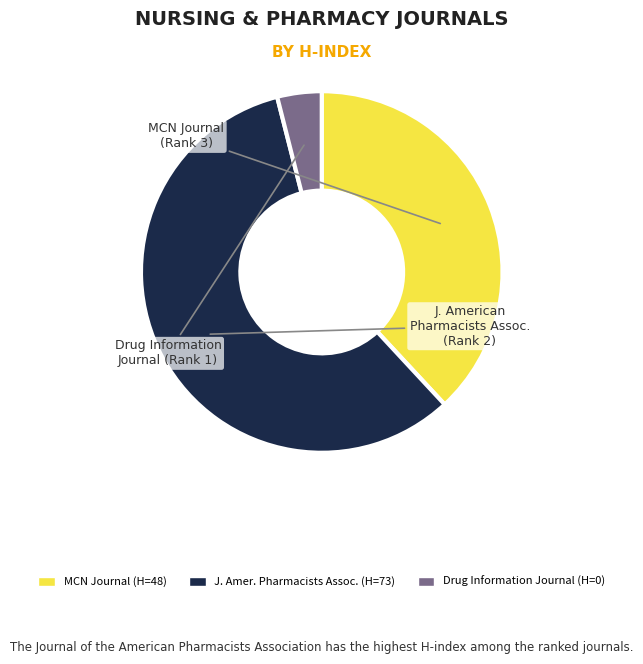

Which slice represents more than half of the pie?

J. Amer. Pharmacists Assoc. (H=73)